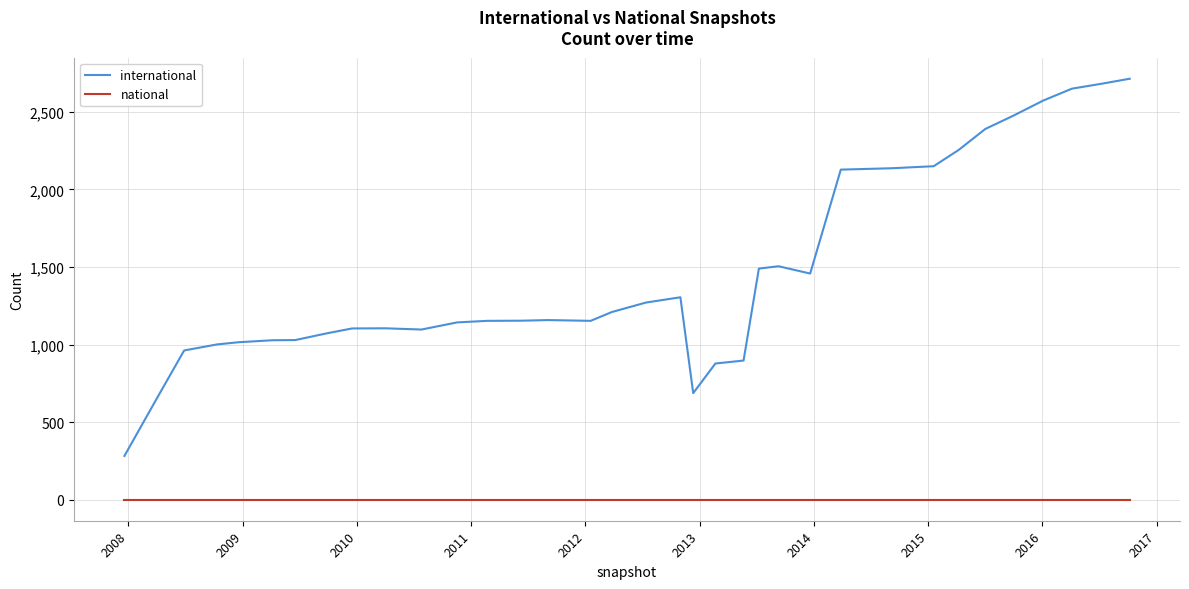

What are all the series names shown in the legend?

international, national